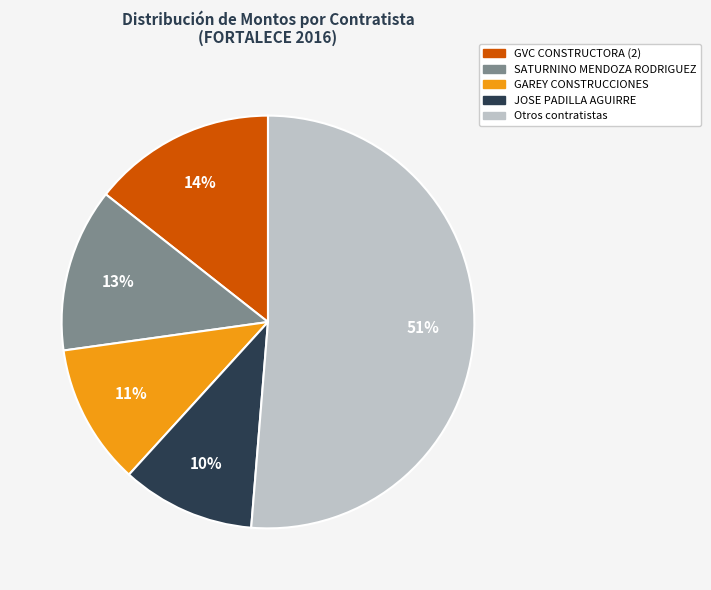

What is the largest slice in the pie chart?

Otros contratistas